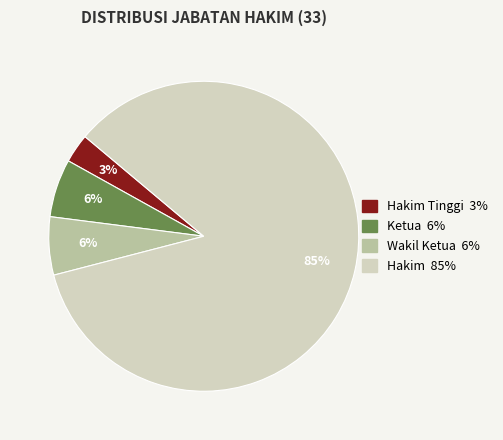

To the nearest percent, what is the difference between the largest and smallest slice percentages?

82%